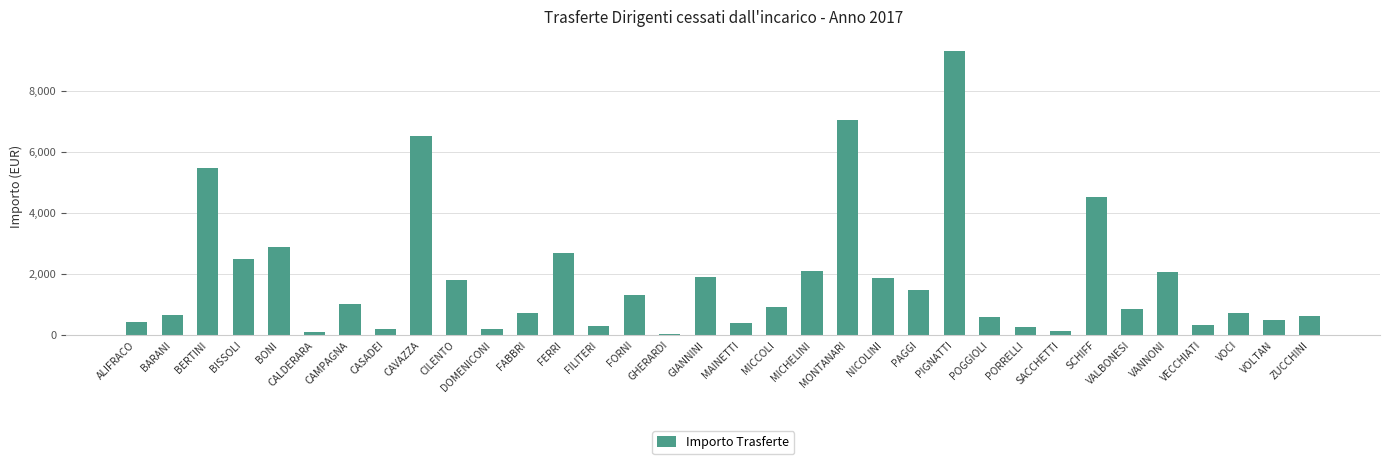

How many values are below 907?

17